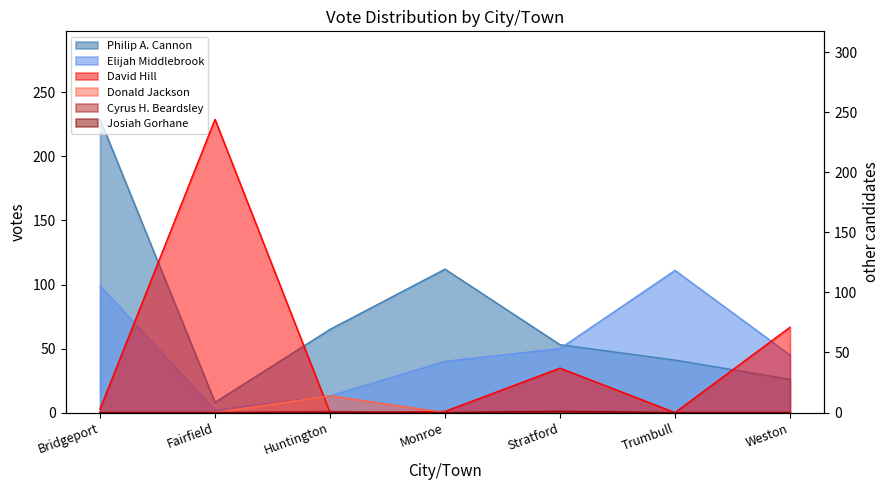

The value of David Hill at Weston is 71. True or false?

True